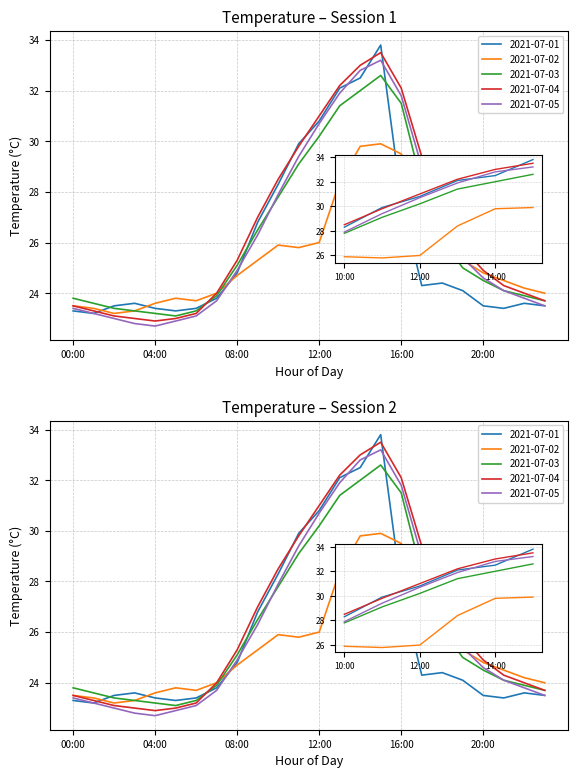

Which series has the widest spread of values?

2021-07-04